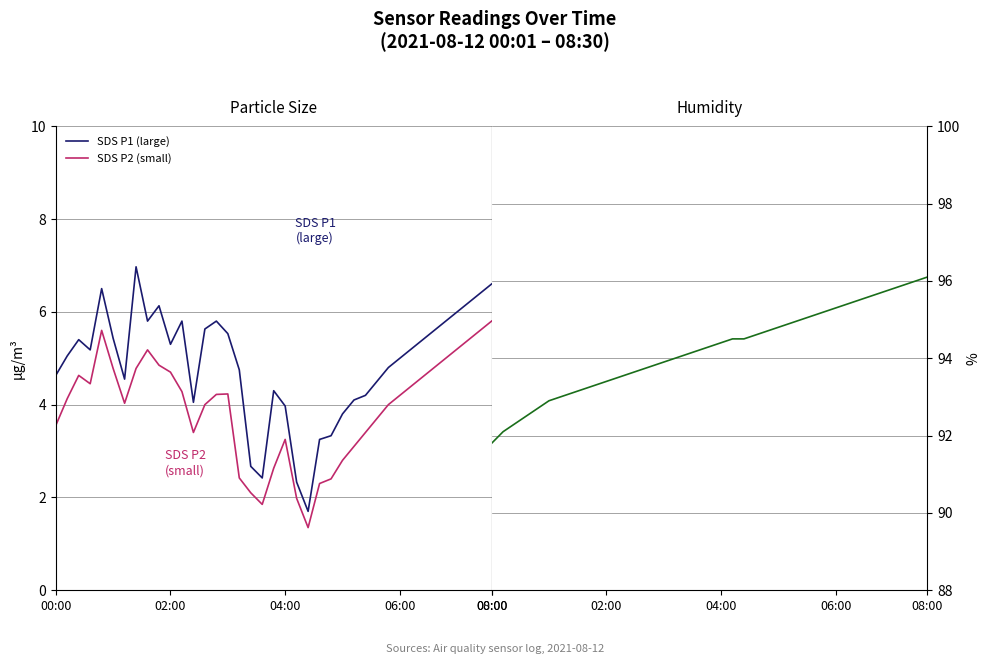

True or false: SDS P2 (small) and SDS P1 (large) cross at least once.

False